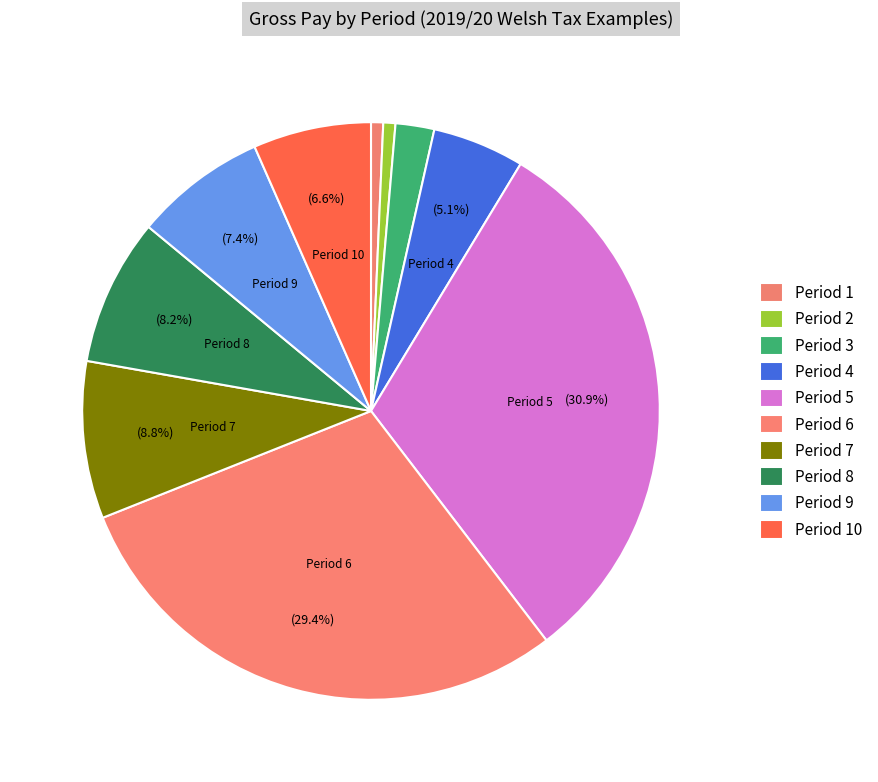

The Period 3 slice represents 13% of the pie. True or false?

False